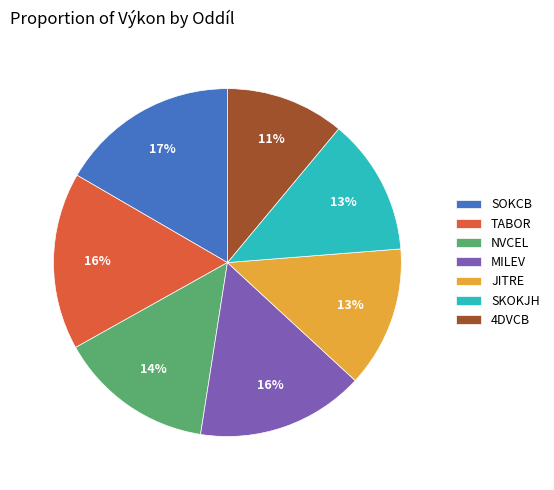

How many segments does this pie chart have?

7